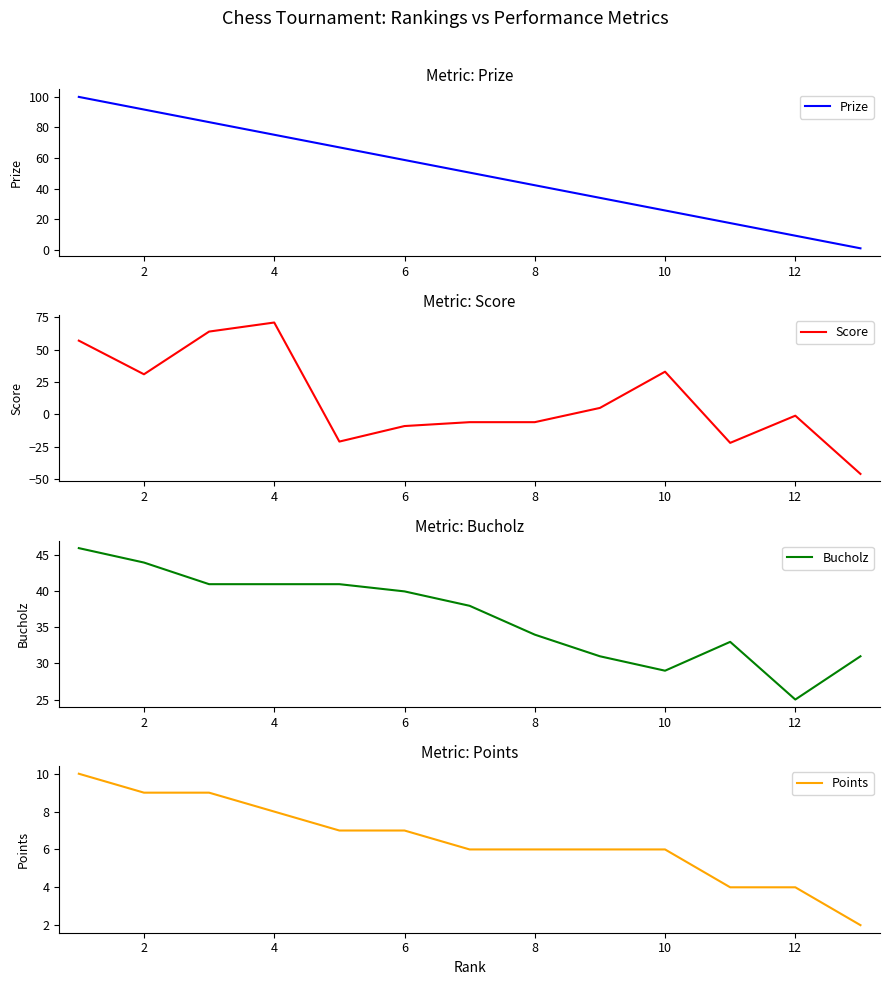

Which series ends up on top after the final intersection of Prize and Score?

Prize